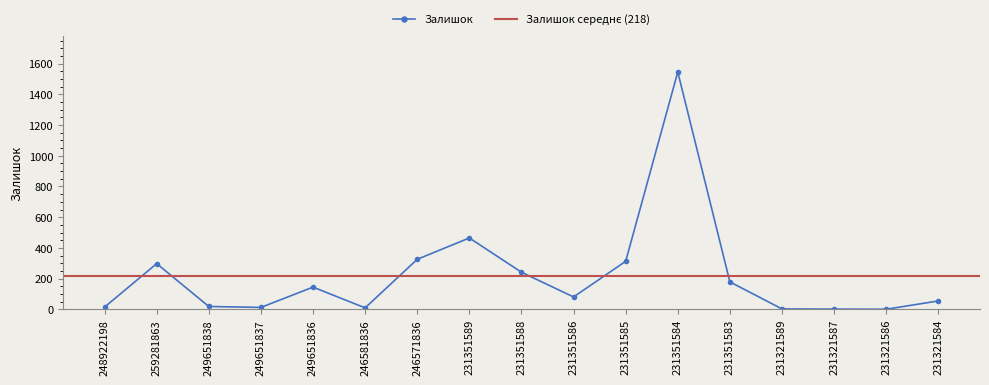

What is the label of the 6th point from the left?

246581836